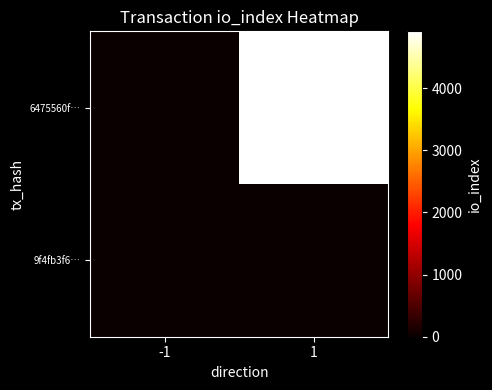

Between -1 and 1, which series saw the biggest shift?

6475560f…